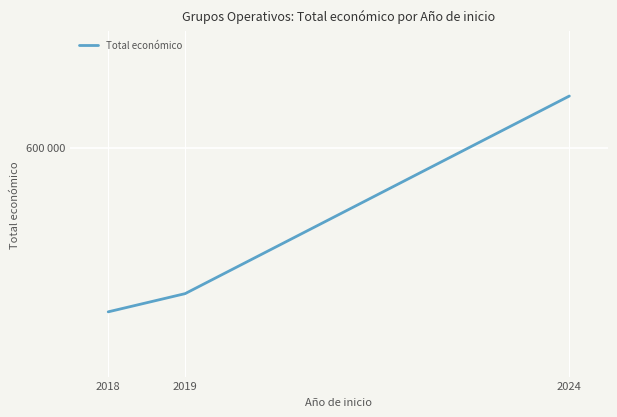

Is this an area chart (filled region under the line)?

No